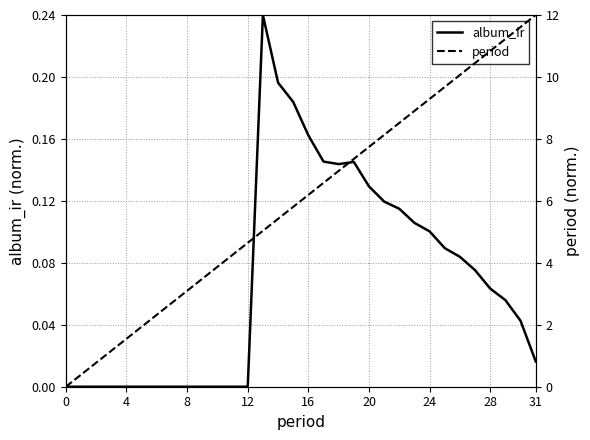

Between 4 and 26, which series saw the biggest shift?

period